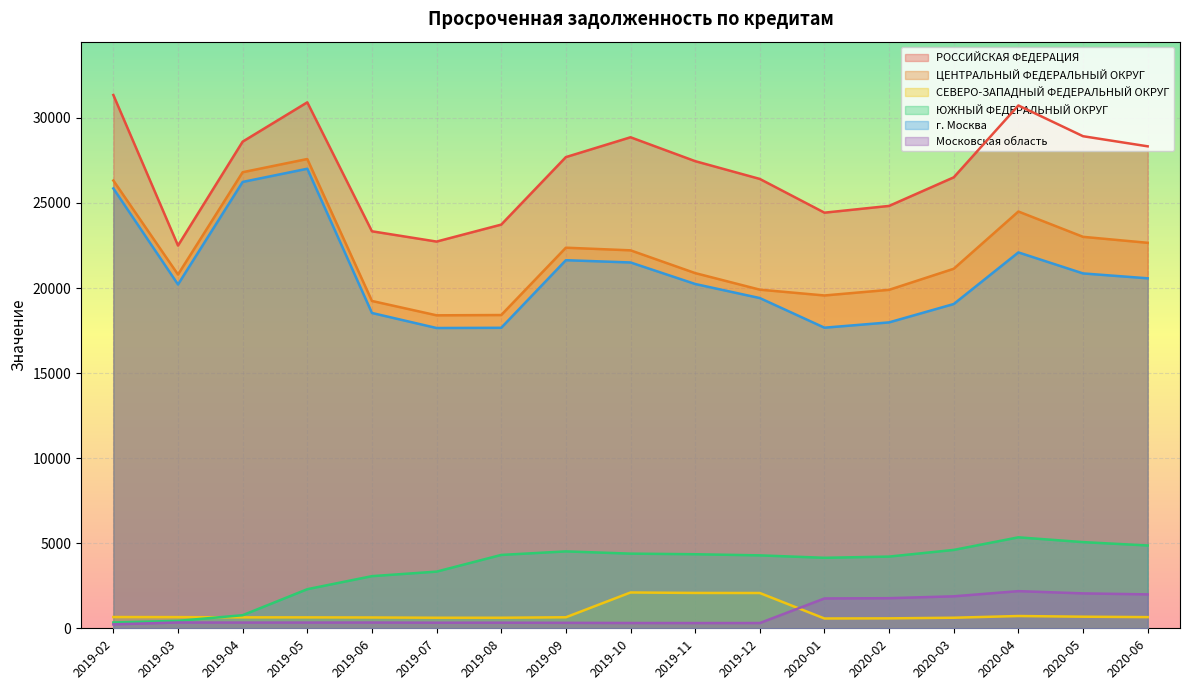

Where is the first local maximum for г. Москва?

2019-05